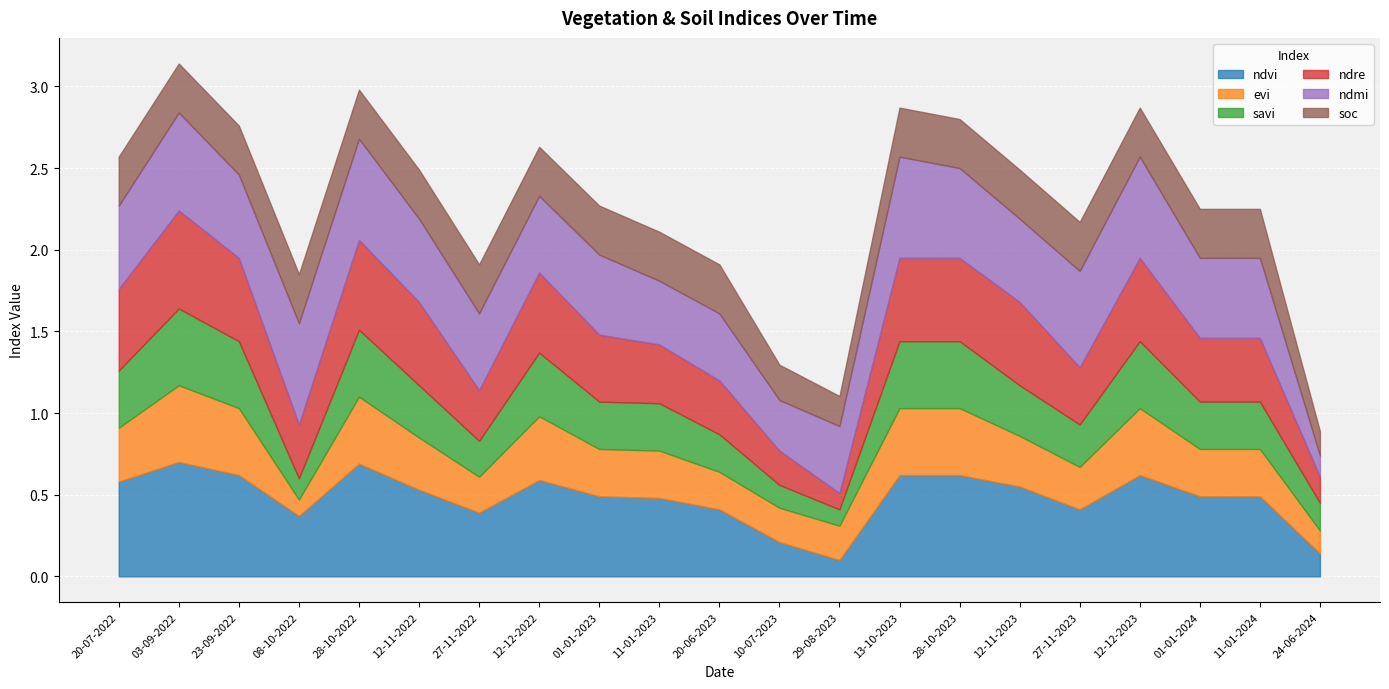

What is the total value across all series at 13-10-2023?

2.9